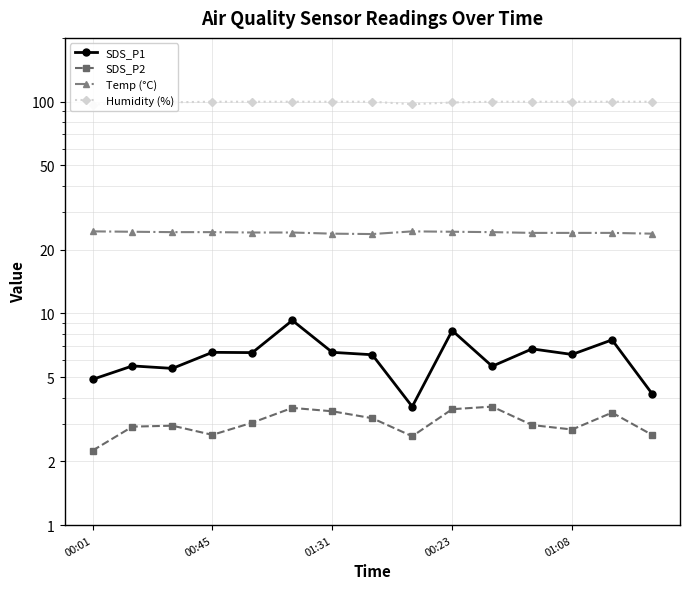

In SDS_P2, how many points are lower than both neighbors (excluding endpoints)?

3